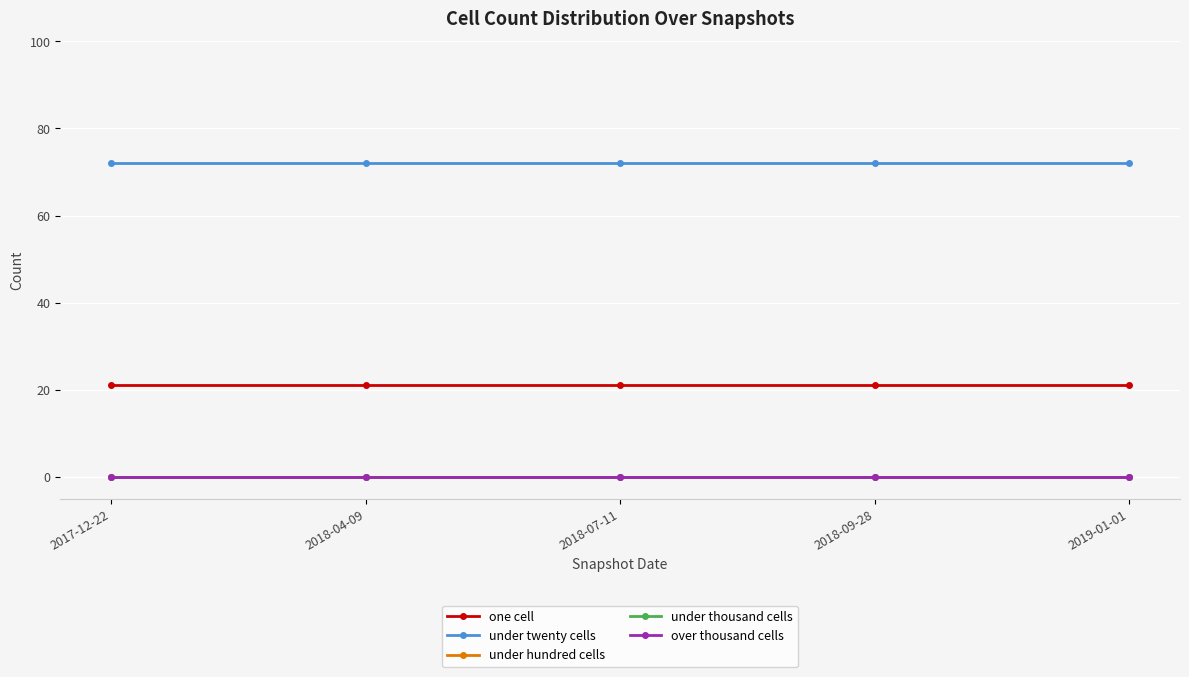

At which label does under thousand cells reach its minimum?

2017-12-22